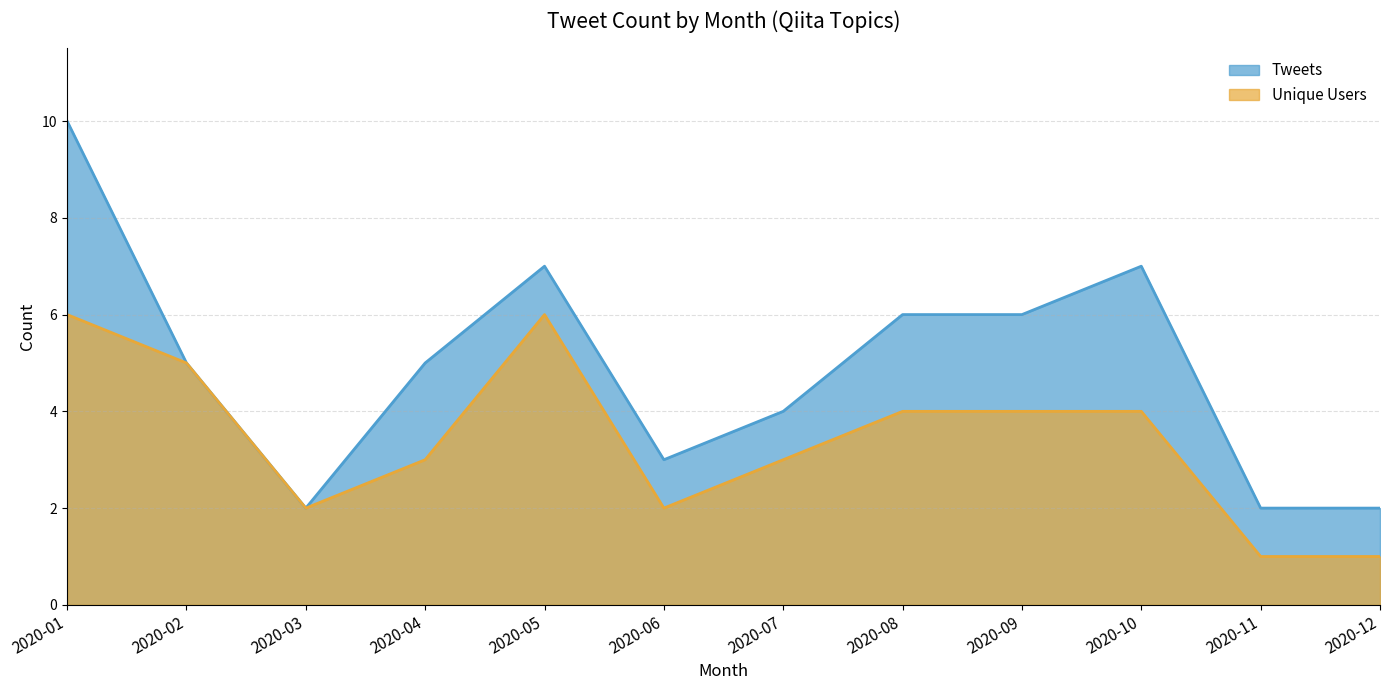

Reading left to right, what are all the values shown in this chart?

2020-01=10	2020-02=5	2020-03=2	2020-04=5	2020-05=7	2020-06=3	2020-07=4	2020-08=6	2020-09=6	2020-10=7	2020-11=2	2020-12=2